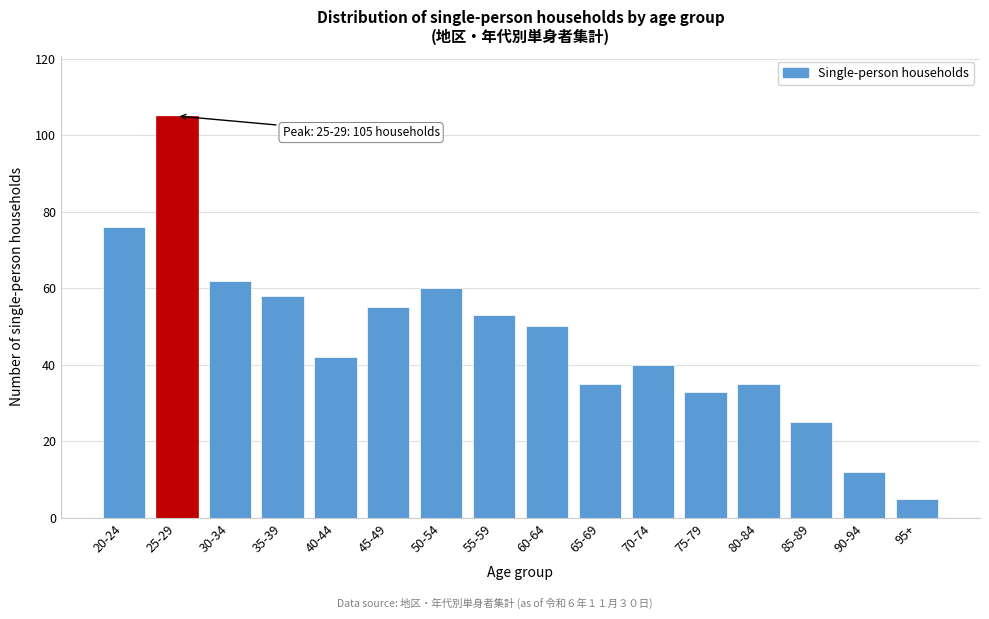

Reading right to left, what are all the values shown in this chart?

5	12	25	35	33	40	35	50	53	60	55	42	58	62	105	76